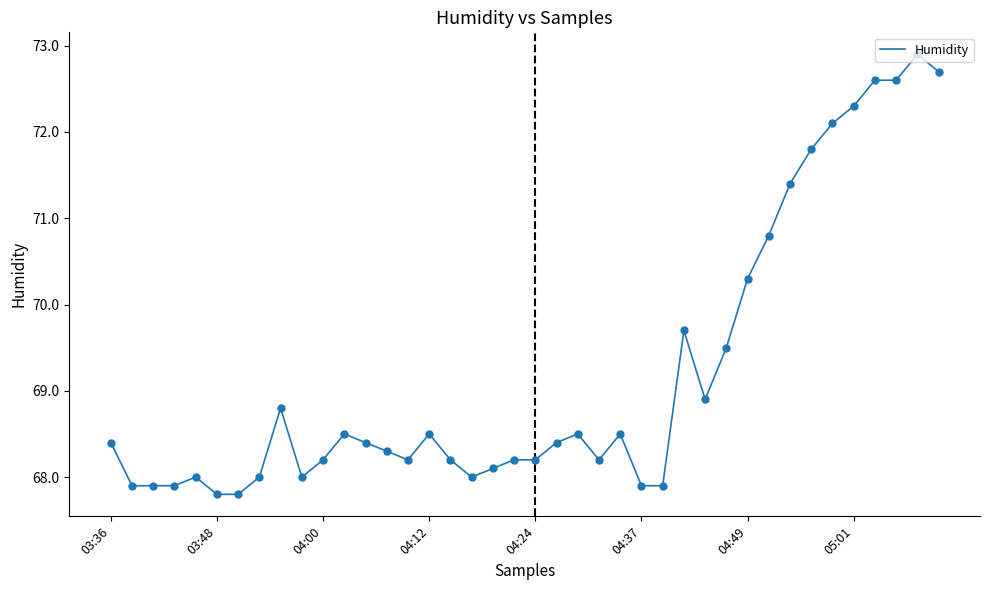

What is the maximum value shown in the chart?

72.9